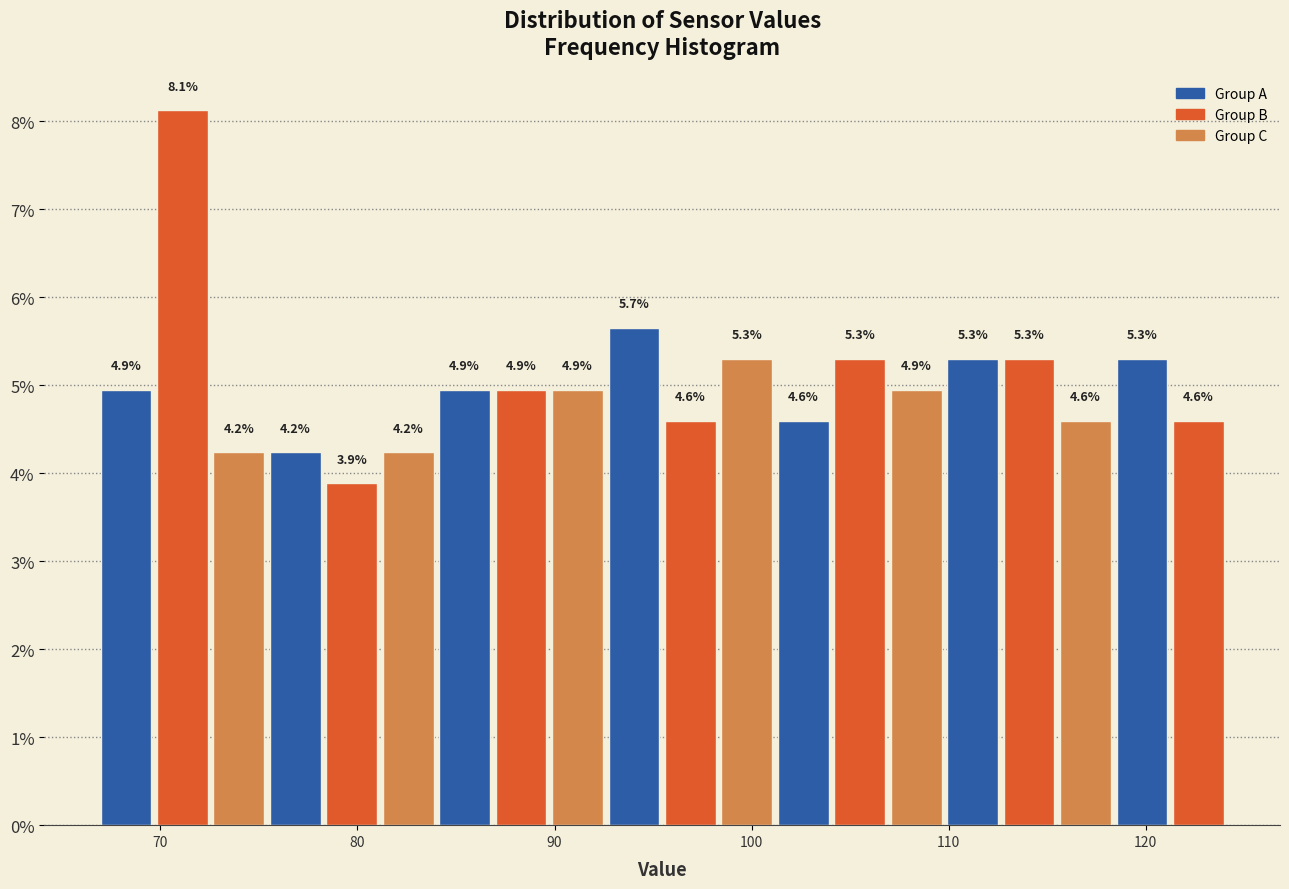

Read against the x-axis, roughly where is the centre of the tallest bar?

71